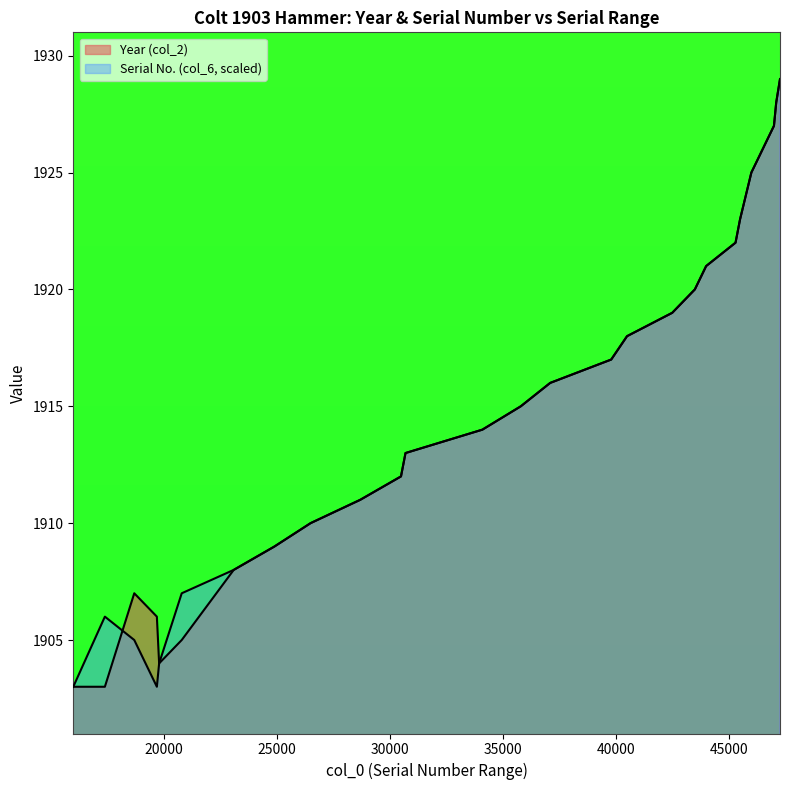

Reading left to right, extract all data points from this chart.

Year (col_2): 16001=1903	17399=1903	18699=1907	19699=1906	19799=1904	20799=1905	23099=1908	24899=1909	26499=1910	28699=1911	30499=1912	30699=1913	34099=1914	35799=1915	37099=1916	39799=1917	40499=1918	42499=1919	43499=1920	43999=1921	45299=1922	45499=1923	45749=1924	45999=1925	46499=1926	46999=1927	47099=1928	47266=1929
Serial (col_6): 16001=1903	17399=1906	18699=1905	19699=1903	19799=1904	20799=1907	23099=1908	24899=1909	26499=1910	28699=1911	30499=1912	30699=1913	34099=1914	35799=1915	37099=1916	39799=1917	40499=1918	42499=1919	43499=1920	43999=1921	45299=1922	45499=1923	45749=1924	45999=1925	46499=1926	46999=1927	47099=1928	47266=1929